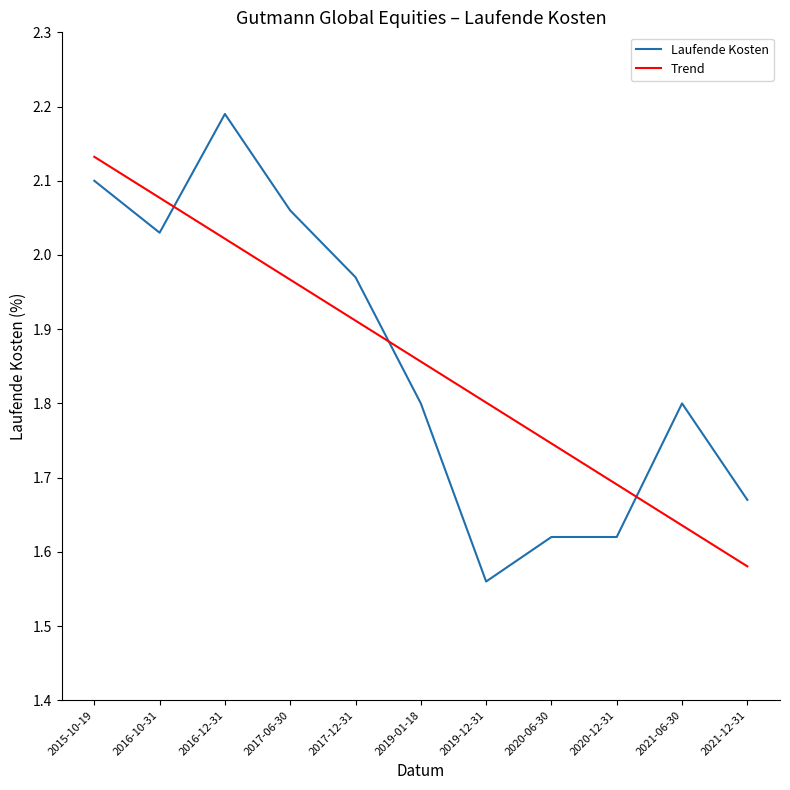

What is the difference between the maximum and minimum values in the Laufende Kosten series?

0.6